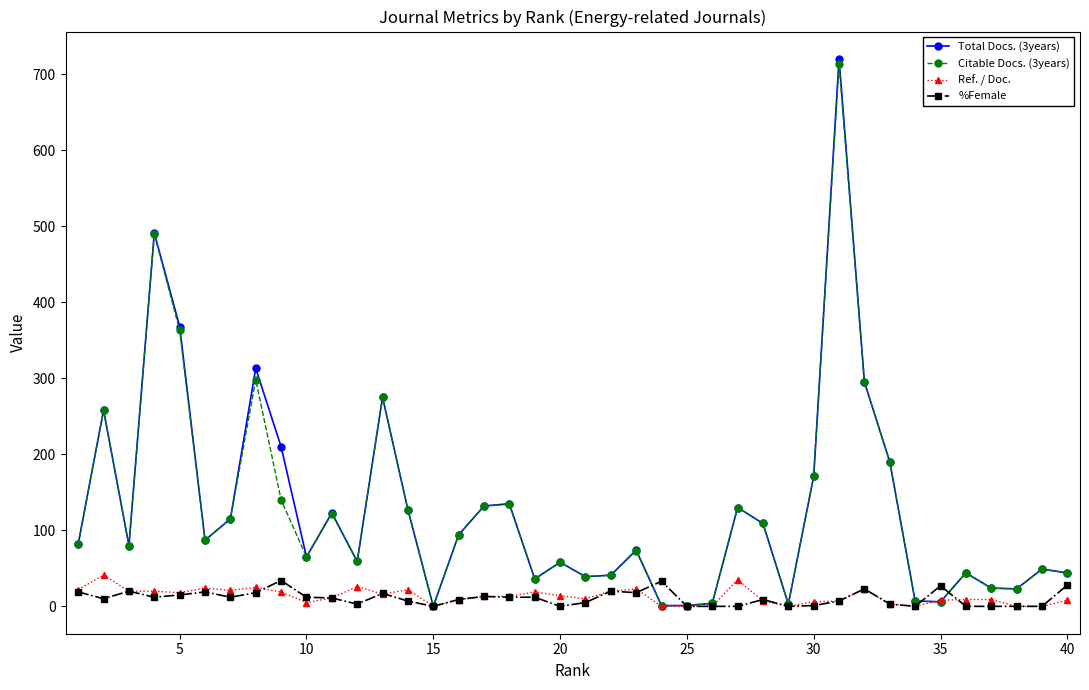

True or false: Ref. / Doc. has more than 1 interior local peaks.

True